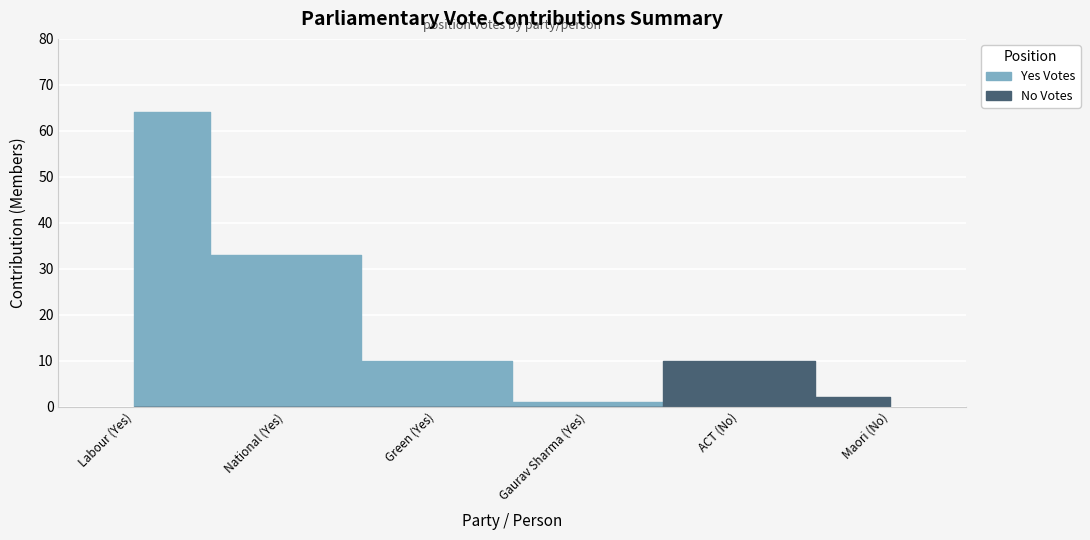

What is the label of the 3rd point from the right?

Gaurav Sharma (Yes)